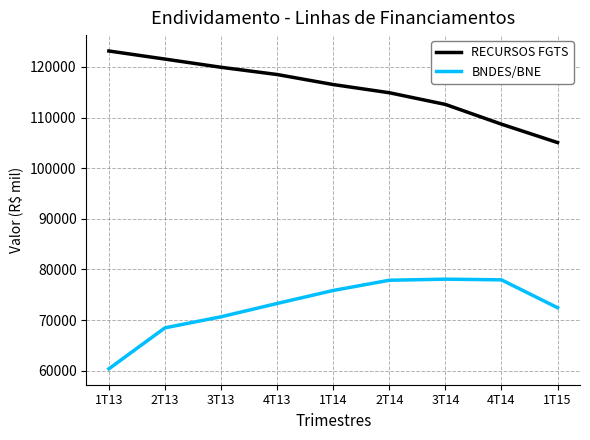

What is the minimum value shown in the chart?

60375.1